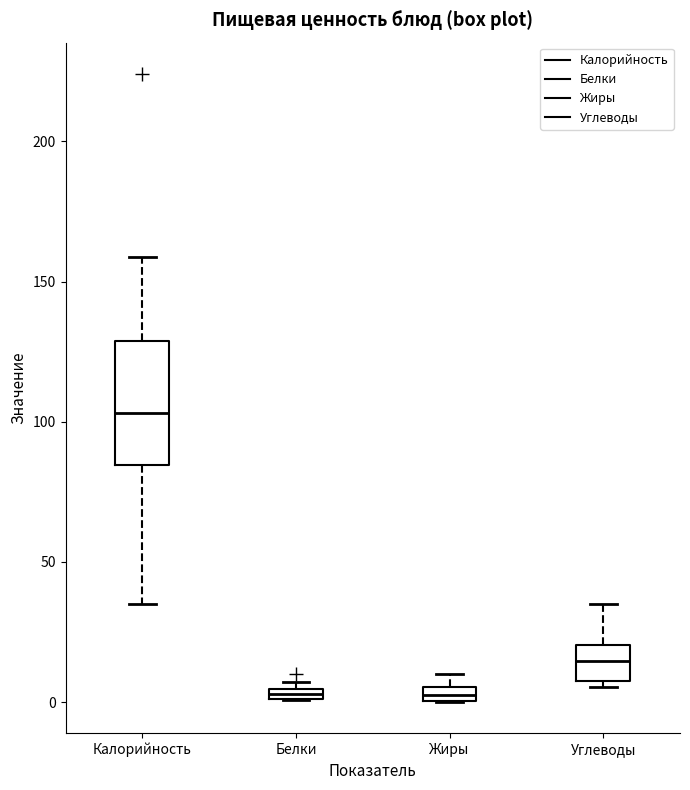

Comparing the boxes themselves (not the whiskers), which one is the tallest?

Калорийность